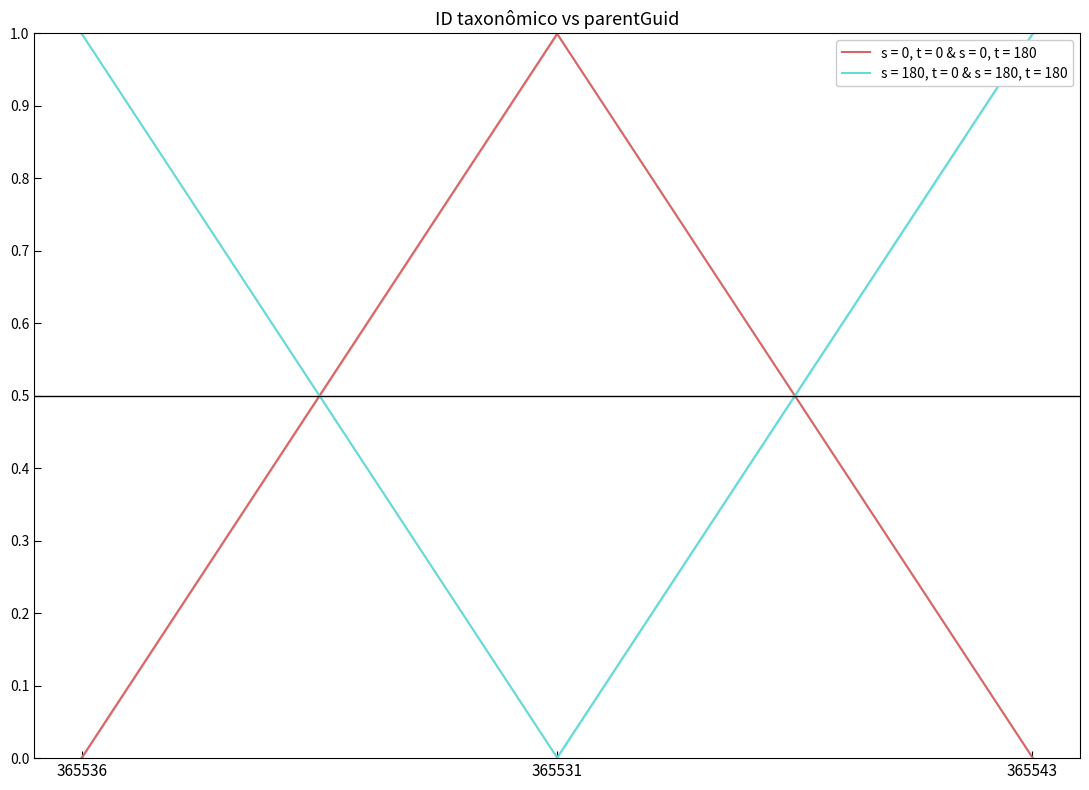

Which series has the largest total across all categories?

parentGuid_series2